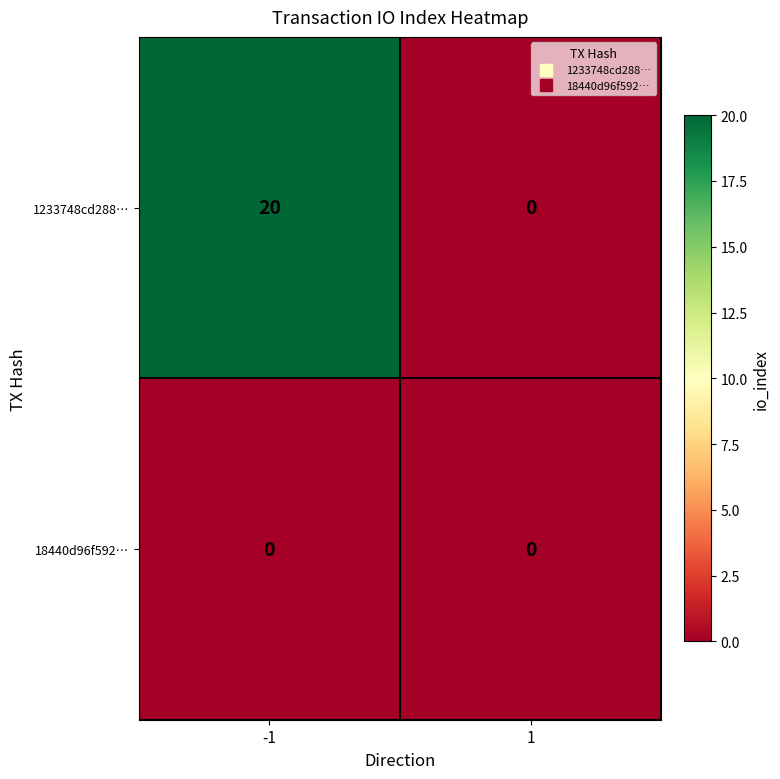

The value of 1233748cd288… at -1 is 20. True or false?

True